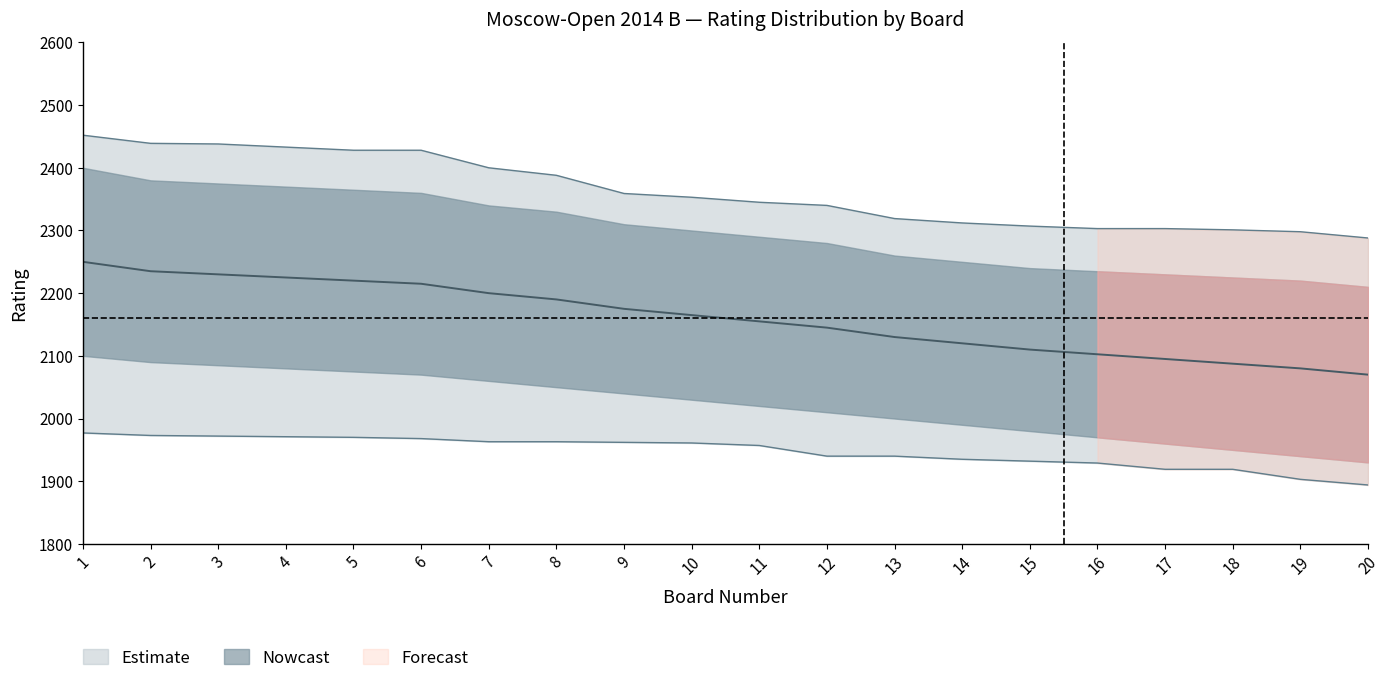

True or false: Low Rating and High Rating cross at least once.

False